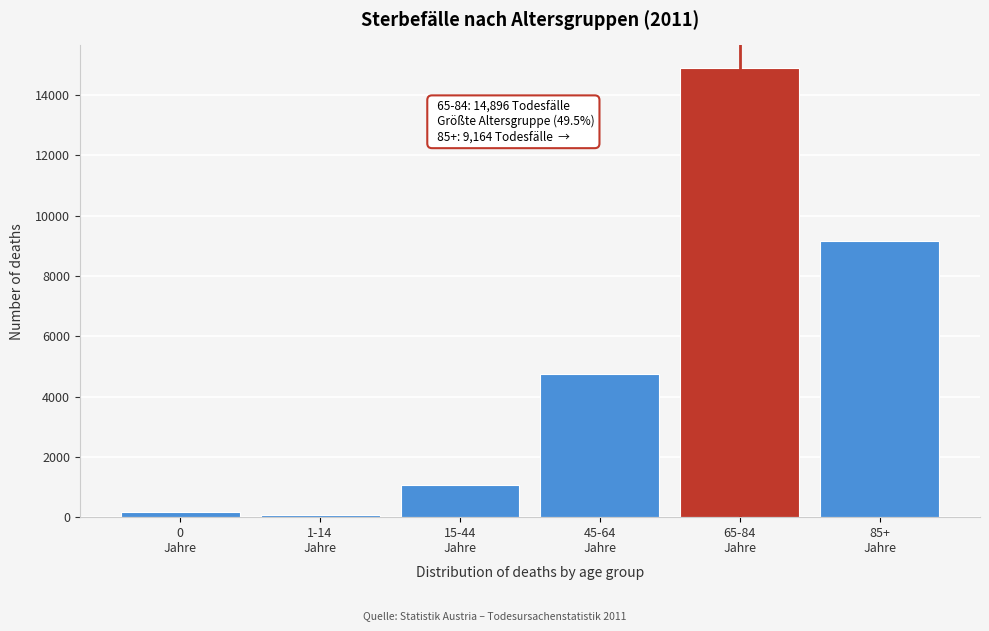

Reading left to right, transcribe all the data shown in this chart.

168	70	1062	4734	14896	9164